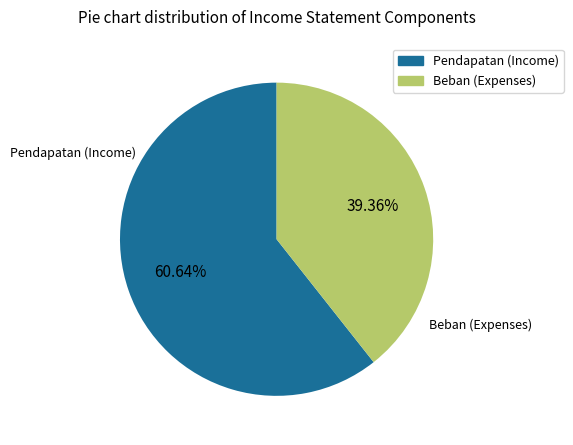

Approximately how many times larger is the value at Beban (Expenses) compared to Pendapatan (Income)?

0.6